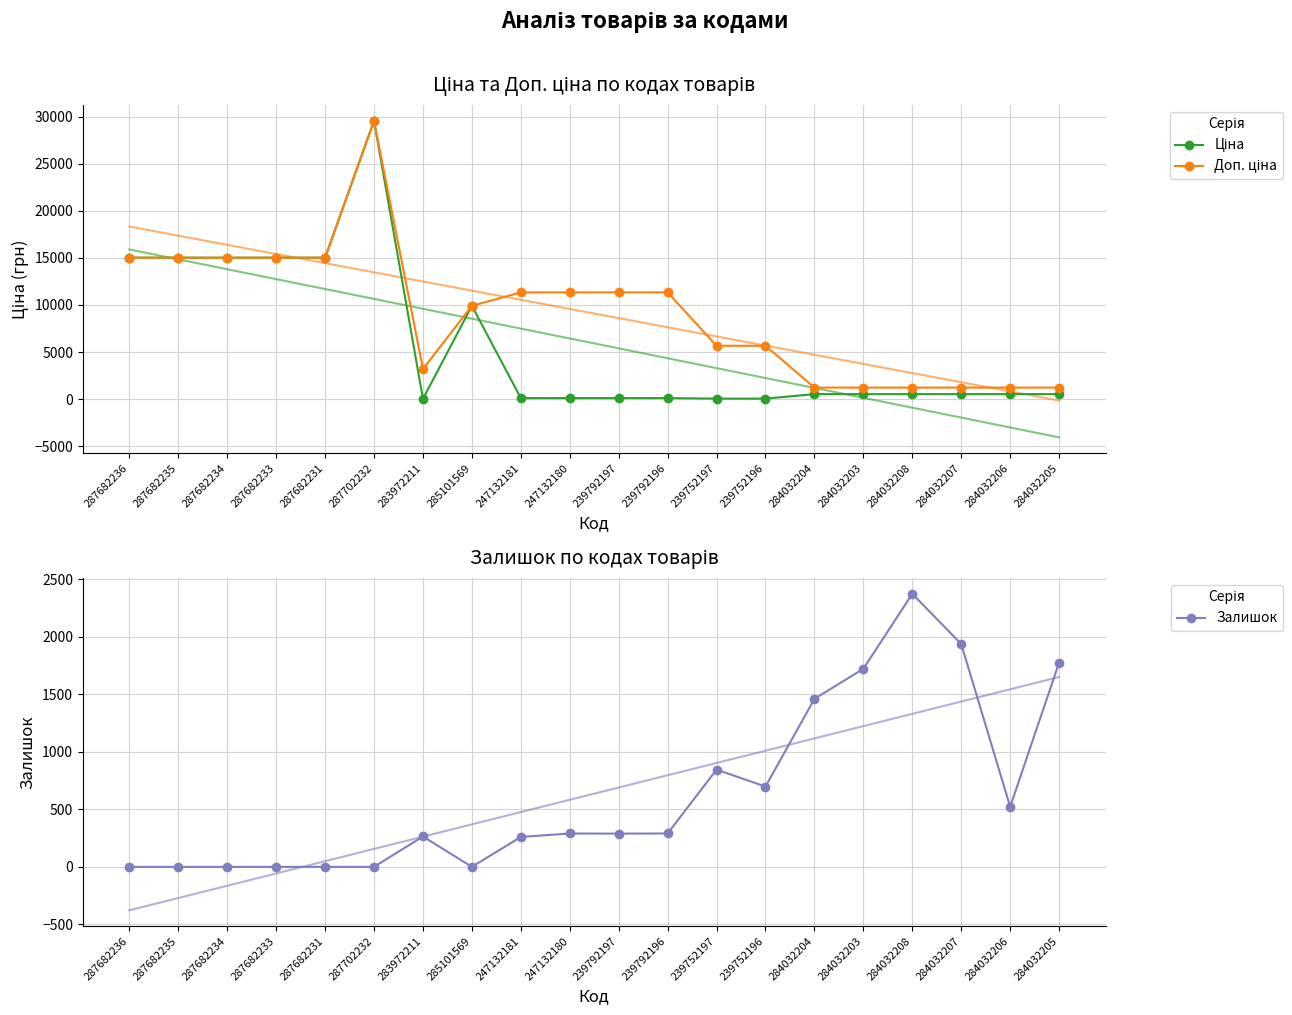

The value of Доп. ціна at 284032208 is 2090.3. True or false?

False